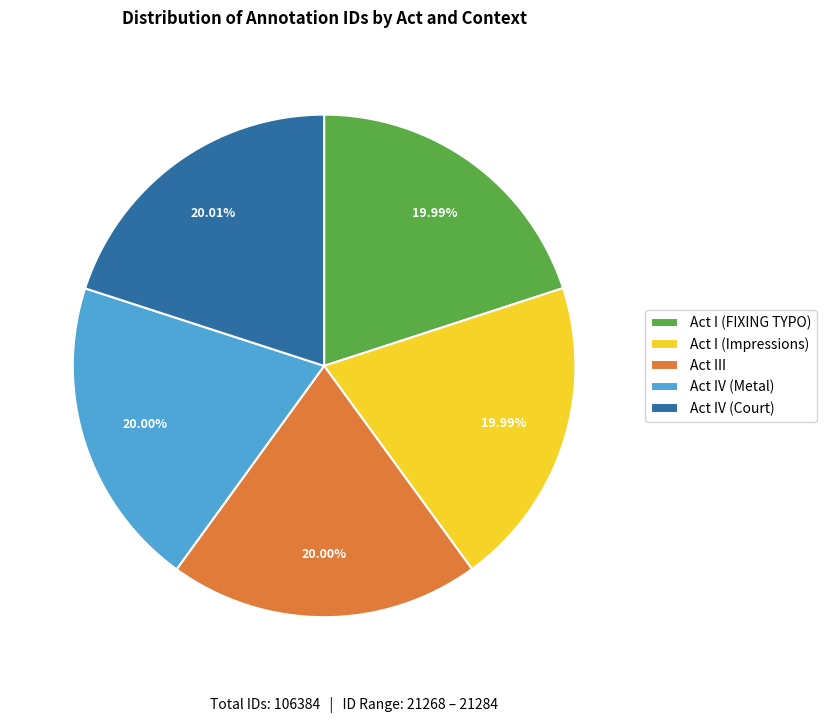

What percentage is NOT represented by Act IV (Metal)?

80.0%